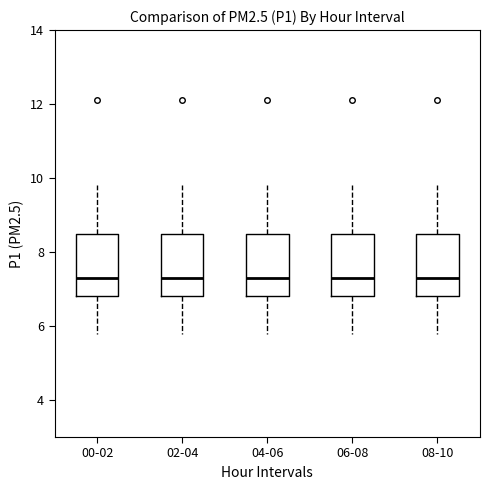

Reading left to right, transcribe this box plot: for each box, give where its median line is, the range the box spans, and where its two whiskers end, as read against the y-axis. The values are not printed on the chart, so give them approximately, as read against the axis.

00-02: median 7.4, box 6.8 to 8.4, whiskers 5.8 to 9.8
02-04: median 7.4, box 6.8 to 8.4, whiskers 5.8 to 9.8
04-06: median 7.4, box 6.8 to 8.4, whiskers 5.8 to 9.8
06-08: median 7.4, box 6.8 to 8.4, whiskers 5.8 to 9.8
08-10: median 7.4, box 6.8 to 8.4, whiskers 5.8 to 9.8